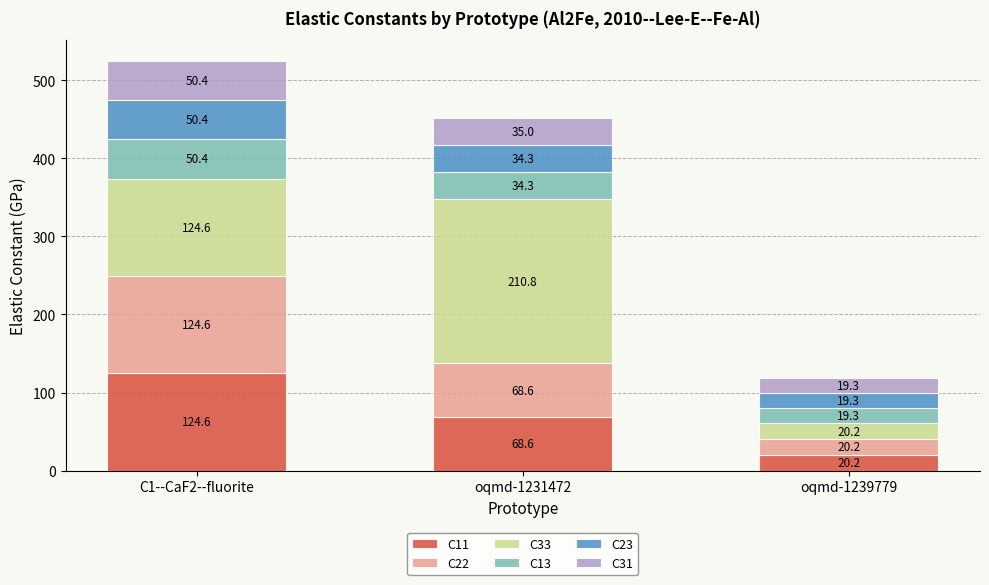

At which label does C11 reach its minimum?

oqmd-1239779